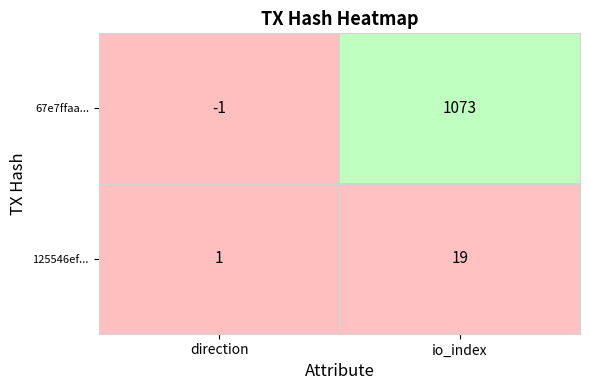

What is the average value of the 67e7ffaa... series?

536